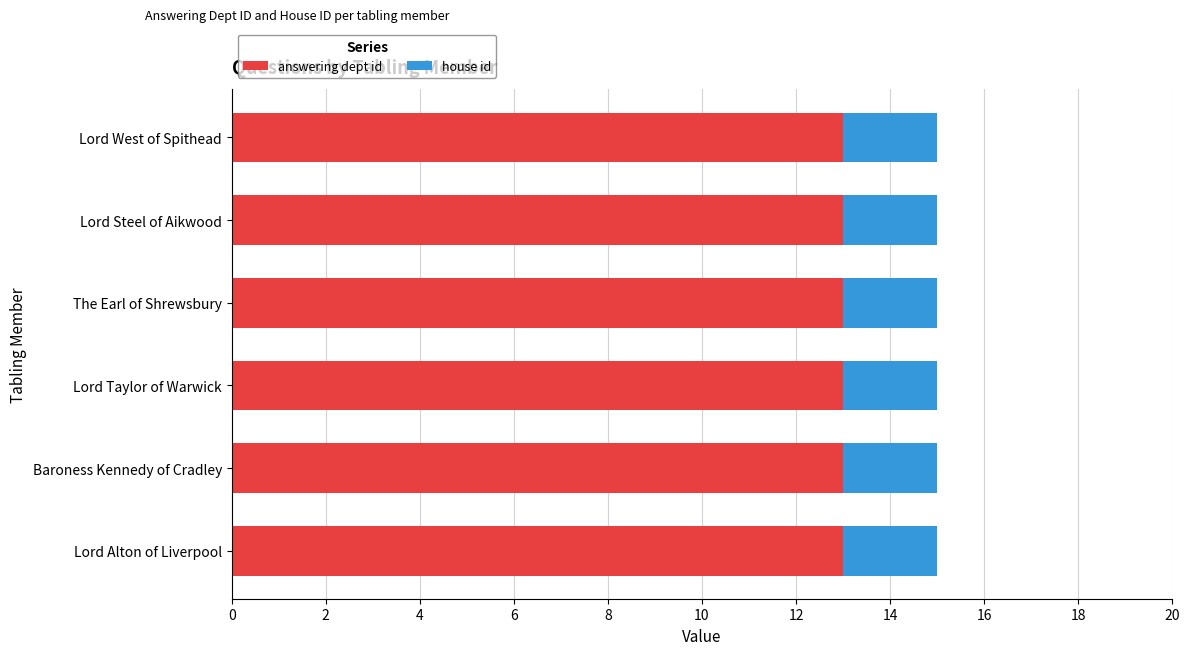

What value does the answering dept id series have at Lord West of Spithead?

13